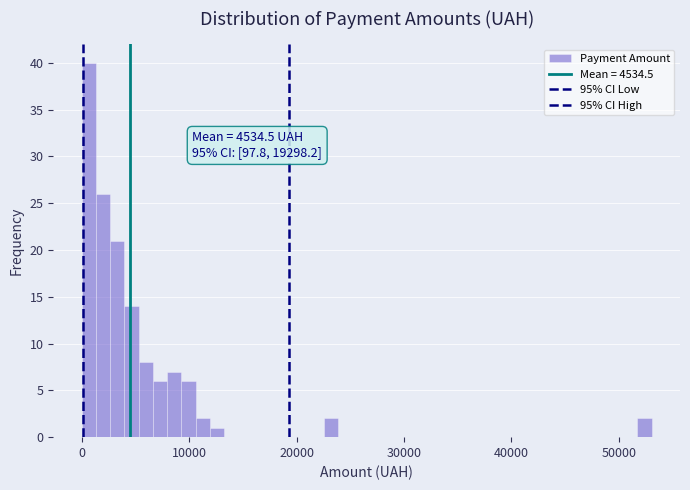

Around what value on the x-axis is the tallest bar? Give the approximate position of its centre, as read against the axis.

1000